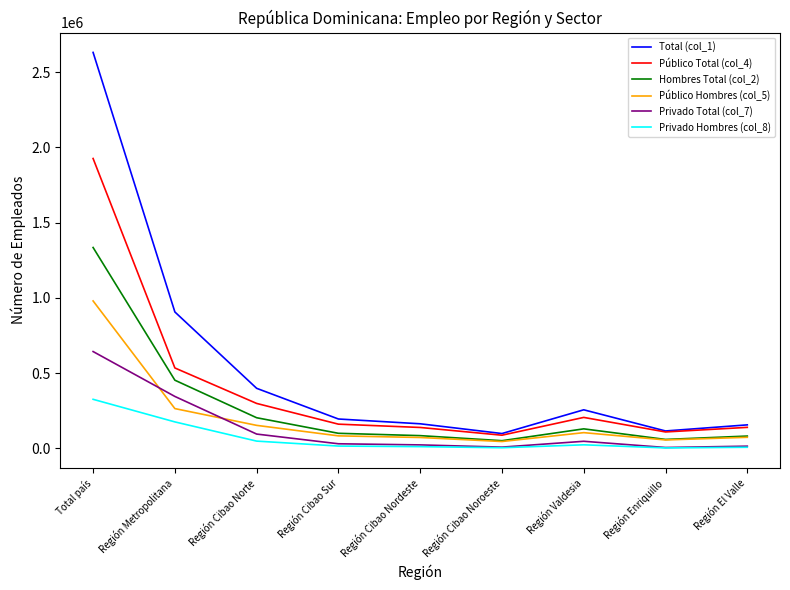

What is the spread (max minus min) of values at Región Cibao Nordeste?

151733